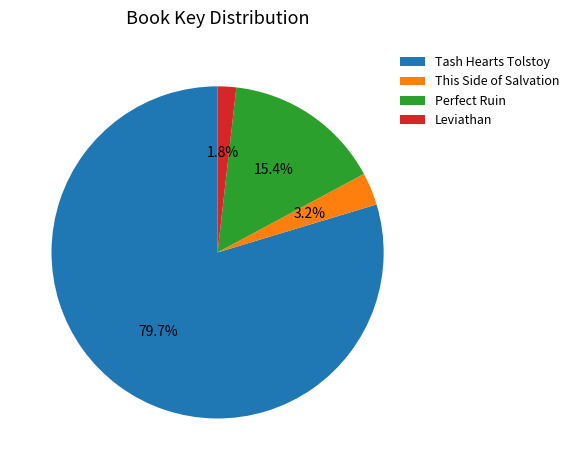

Is Tash Hearts Tolstoy the majority of the pie?

Yes